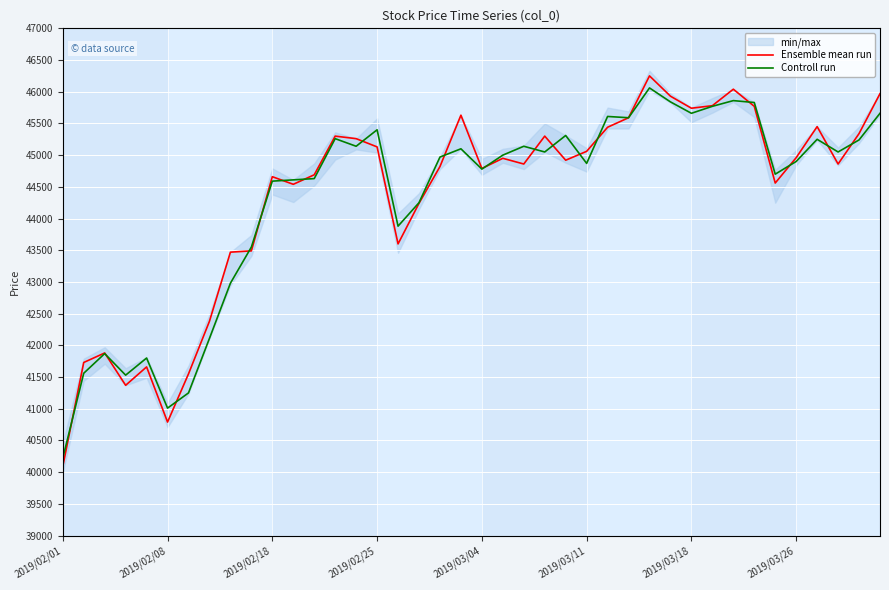

What is the maximum value shown in the chart?

46250